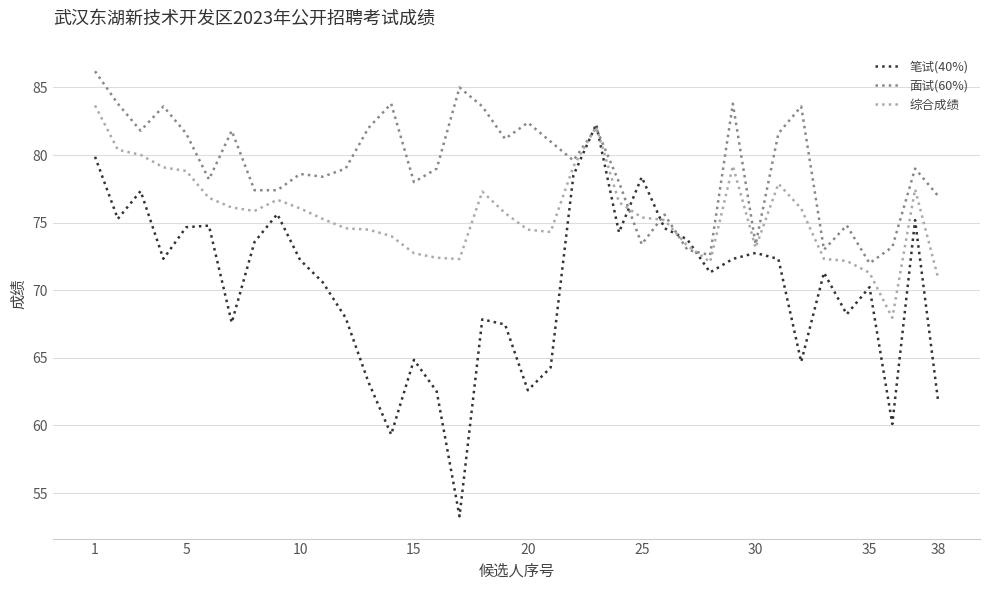

What is the maximum value shown in the chart?

86.2